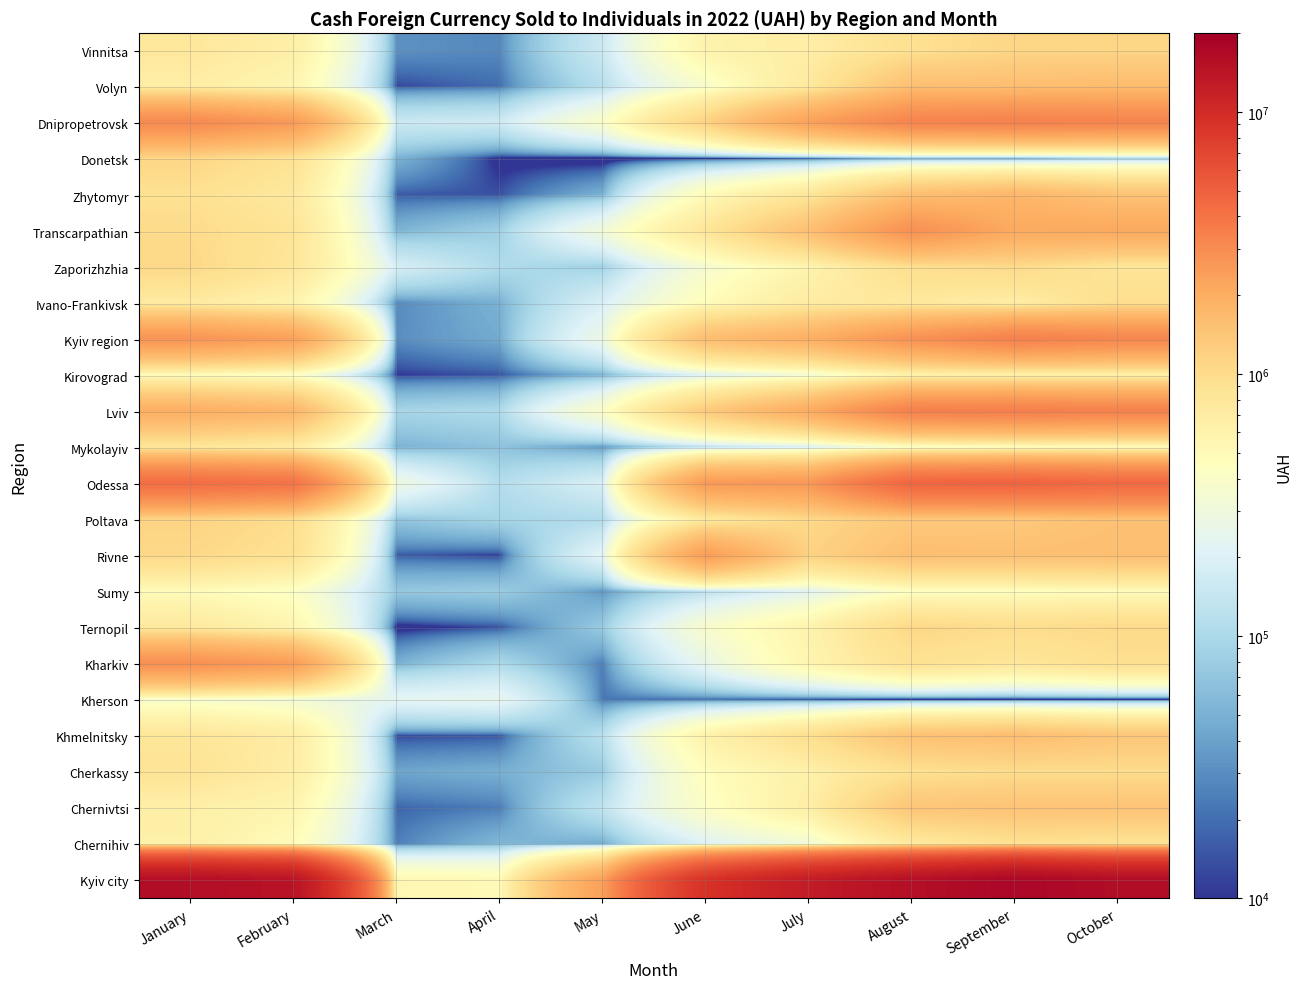

At which category is the sum across all series the highest?

September